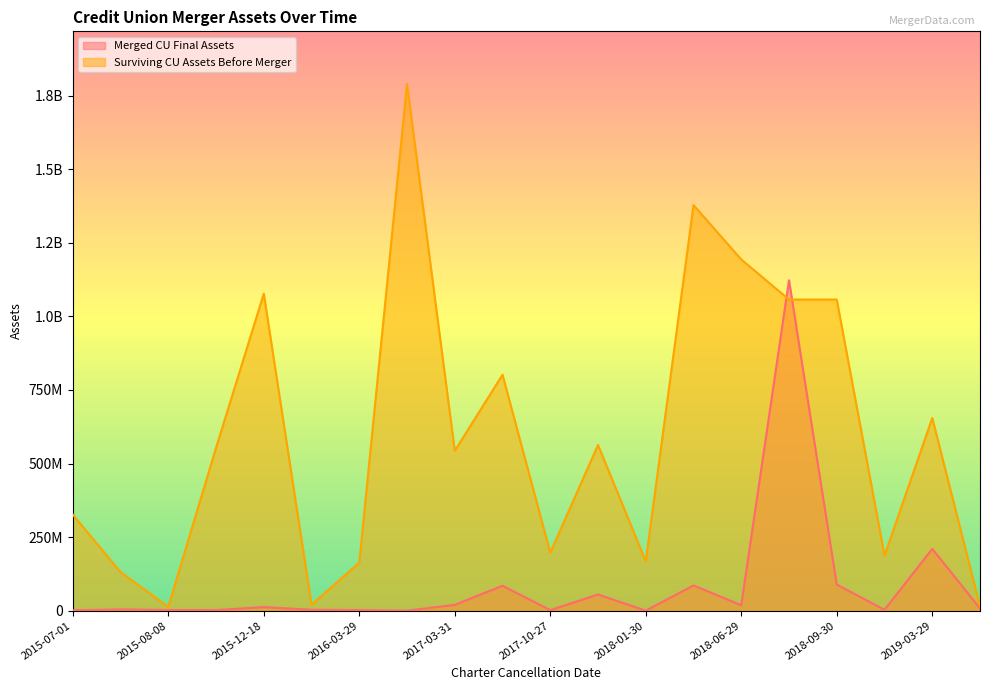

What position from the left is 2016-03-29?

7